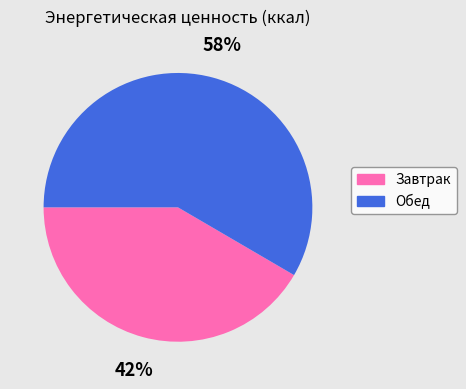

What is the ratio of the value at Обед to the value at Завтрак?

1.4